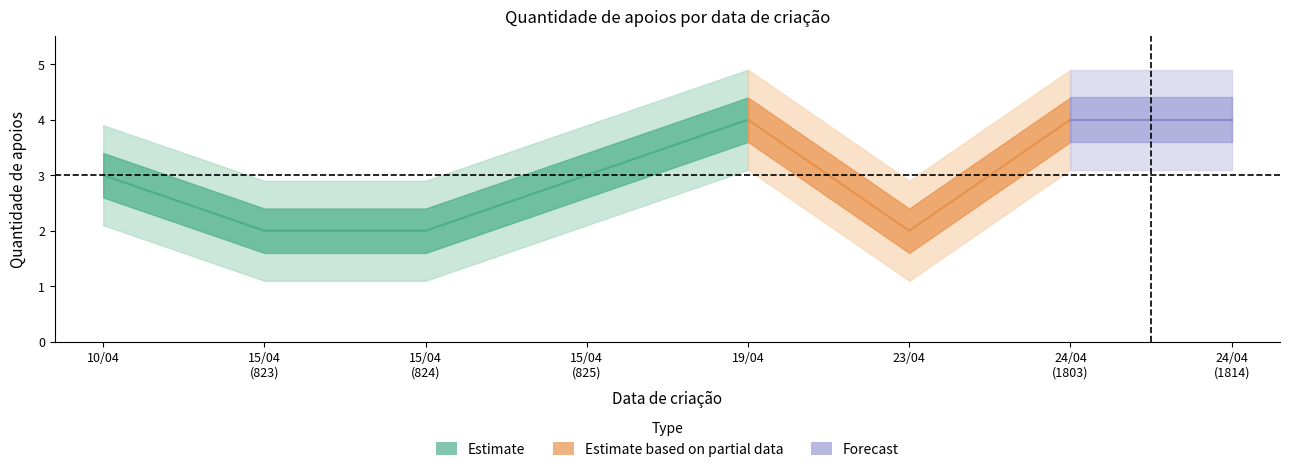

The chart shows a value of 4 at 24/04/2024. True or false?

True